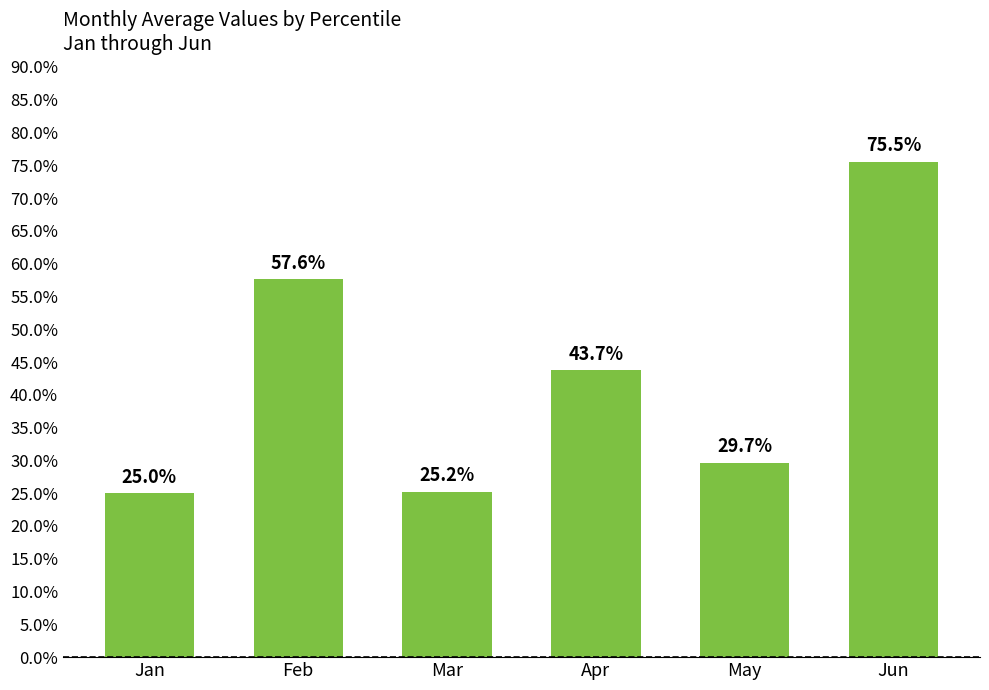

Is it true that the value at Feb is 0.6?

True